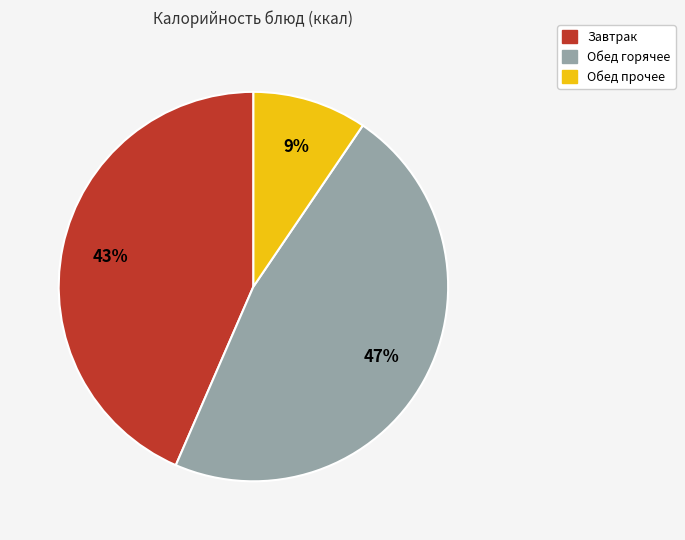

Is there a majority slice in this chart?

No